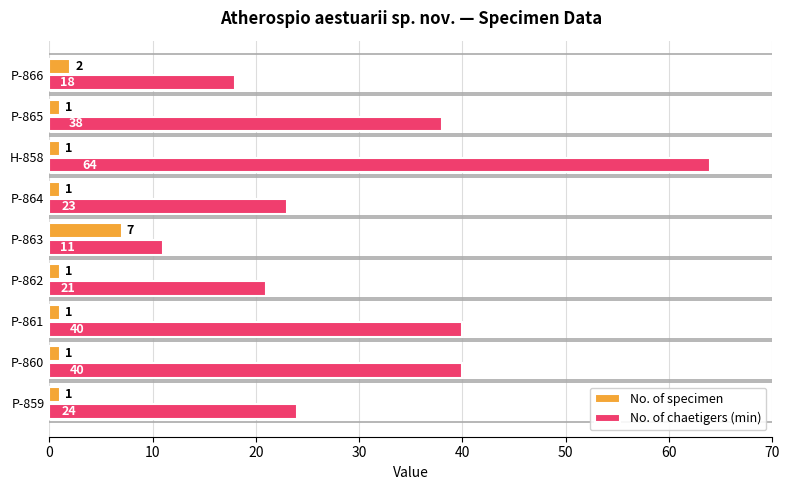

What is the difference between the highest and lowest values at P-866?

16